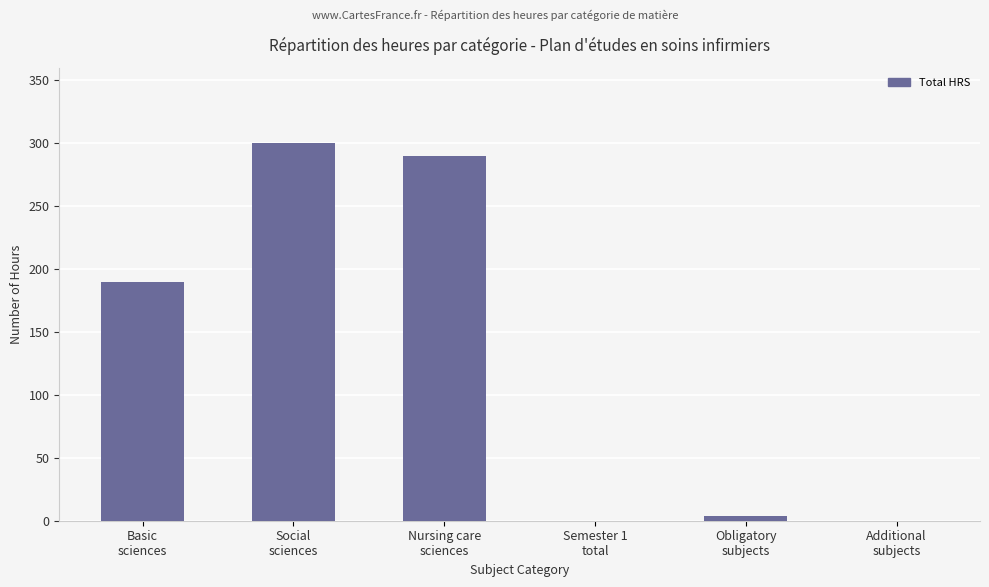

True or false: the data shows -177 at Semester 1
total.

False